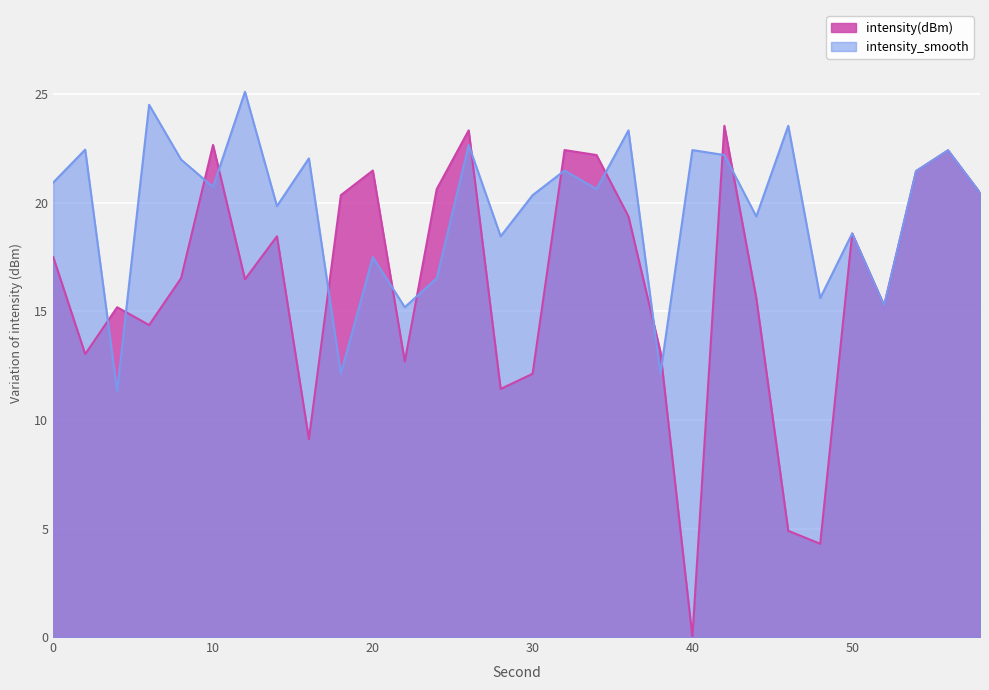

At which label does intensity(dBm) reach its minimum?

40